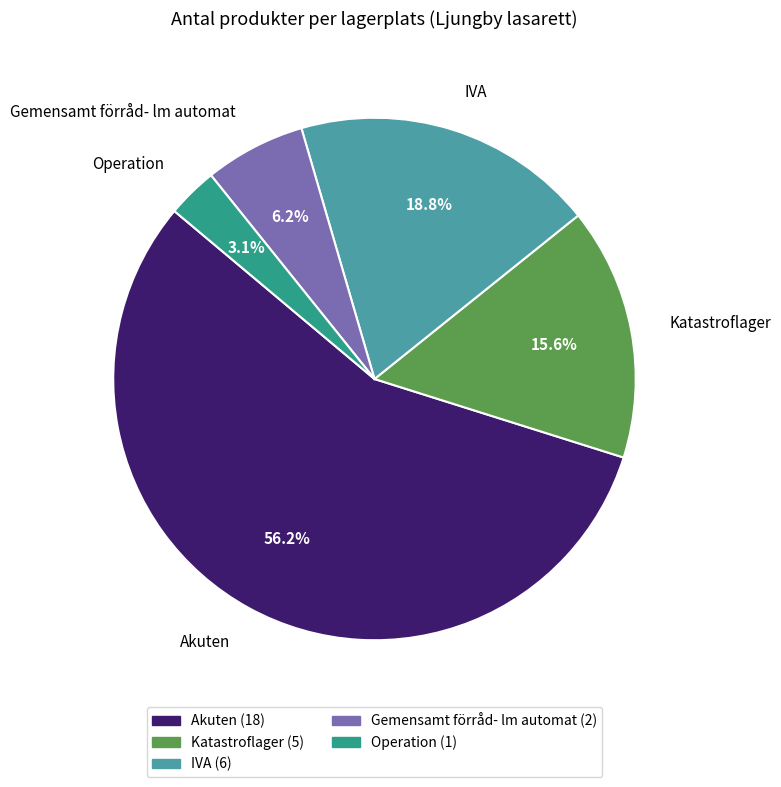

Rank the categories by value from highest to lowest.

Akuten, IVA, Katastroflager, Gemensamt förråd- lm automat, Operation